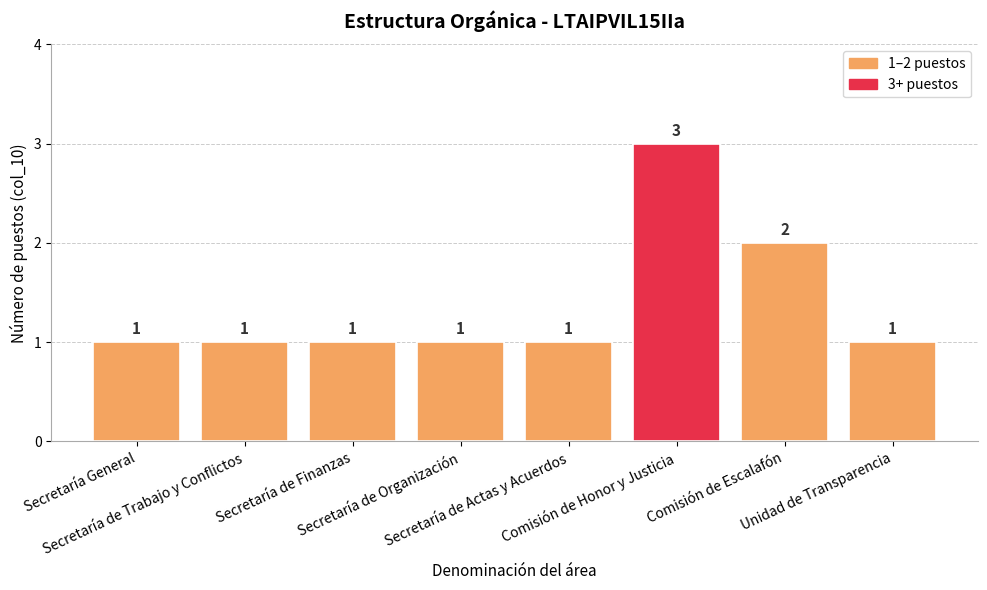

What is the difference between the maximum and minimum values?

2